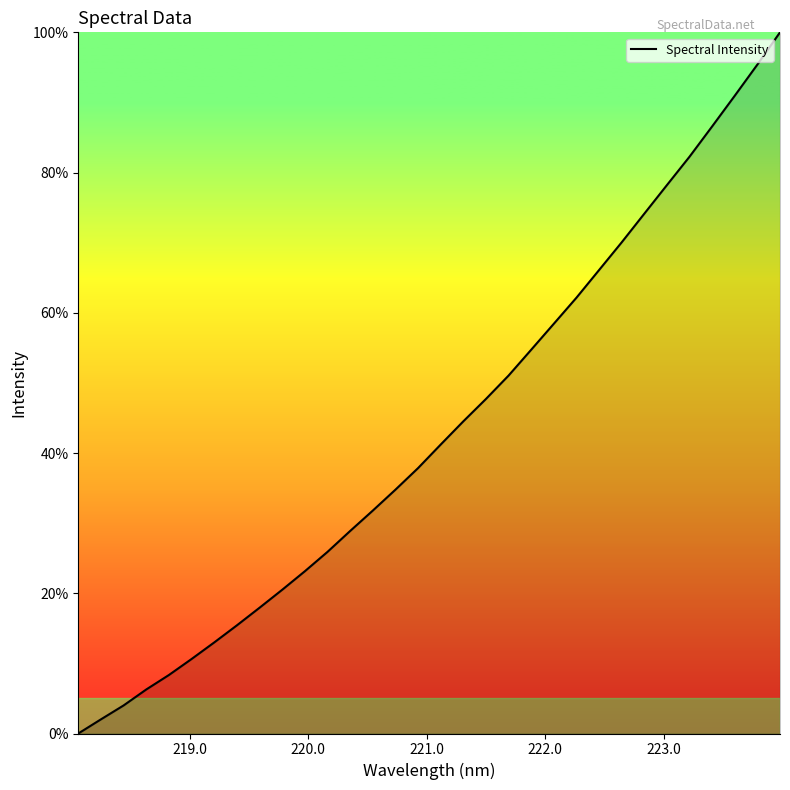

What is the greatest value displayed?

100.0